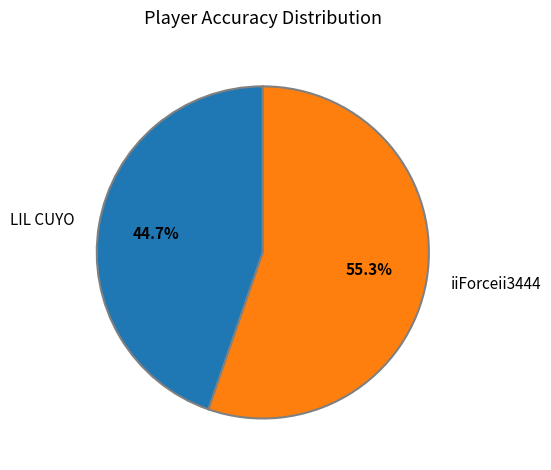

Count the number of slices in the pie.

2